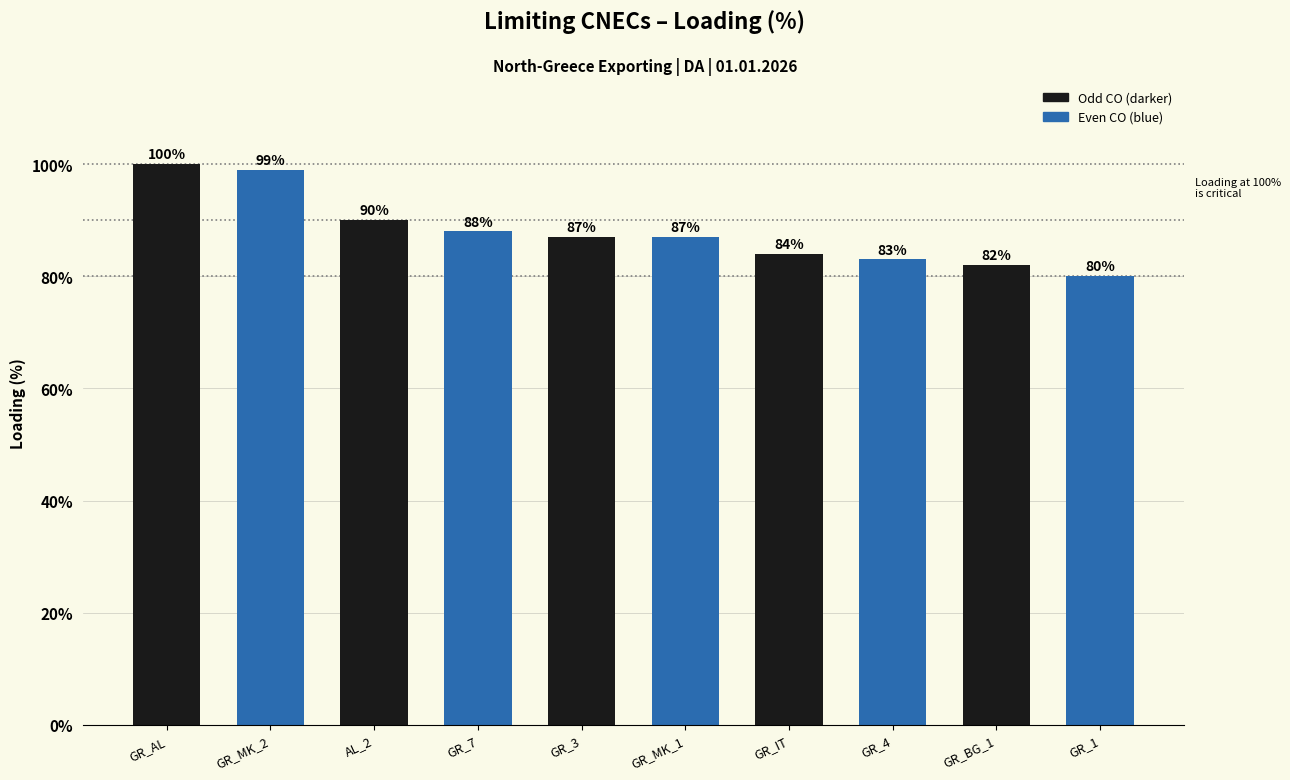

Reading right to left, what are all the values shown in this chart?

GR_1=80	GR_BG_1=82	GR_4=83	GR_IT=84	GR_MK_1=87	GR_3=87	GR_7=88	AL_2=90	GR_MK_2=99	GR_AL=100